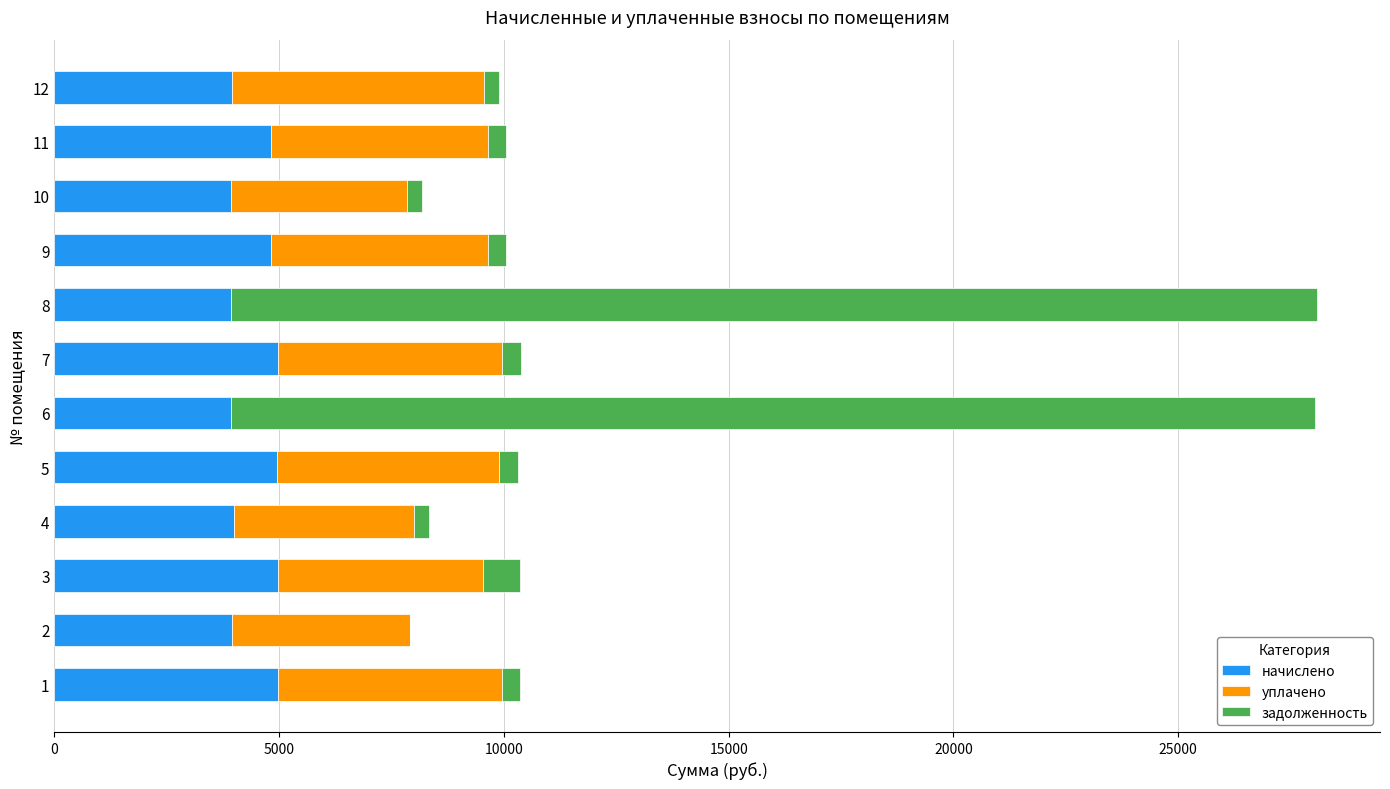

What is the maximum value for начислено?

4982.3